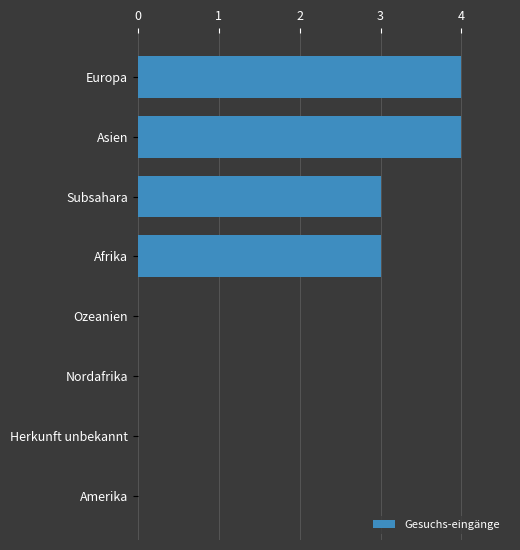

What is the sum of the values at Subsahara and Ozeanien?

3